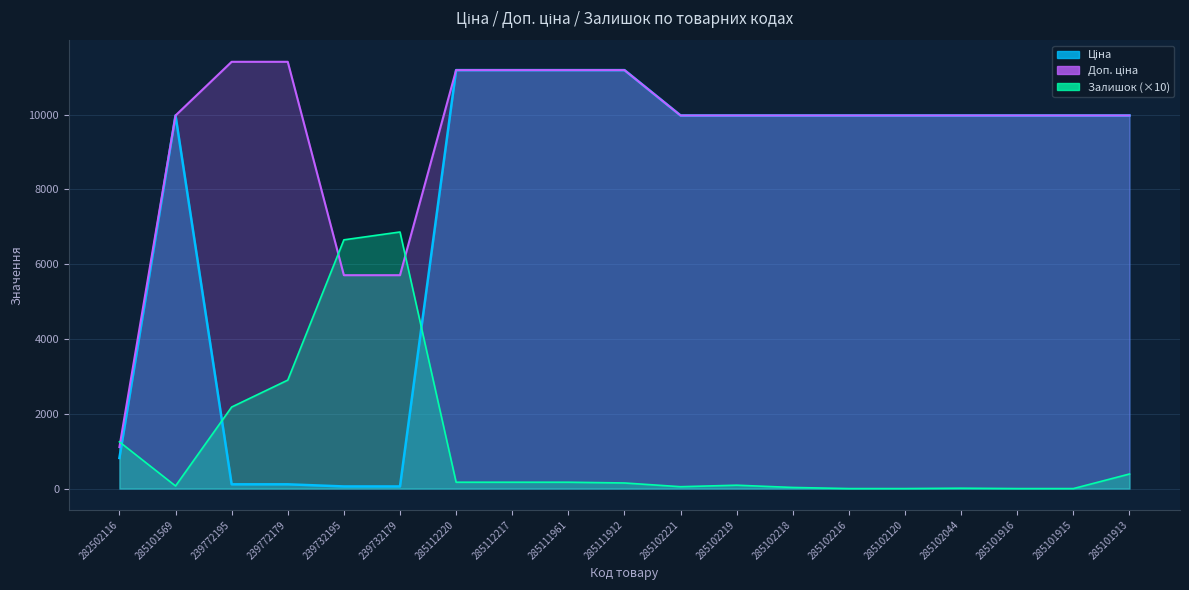

Does the chart have visible grid lines?

Yes